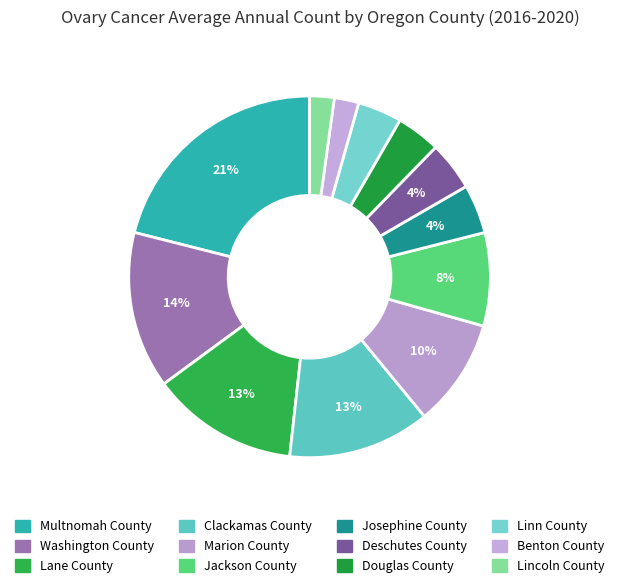

Is Washington County the majority of the pie?

No